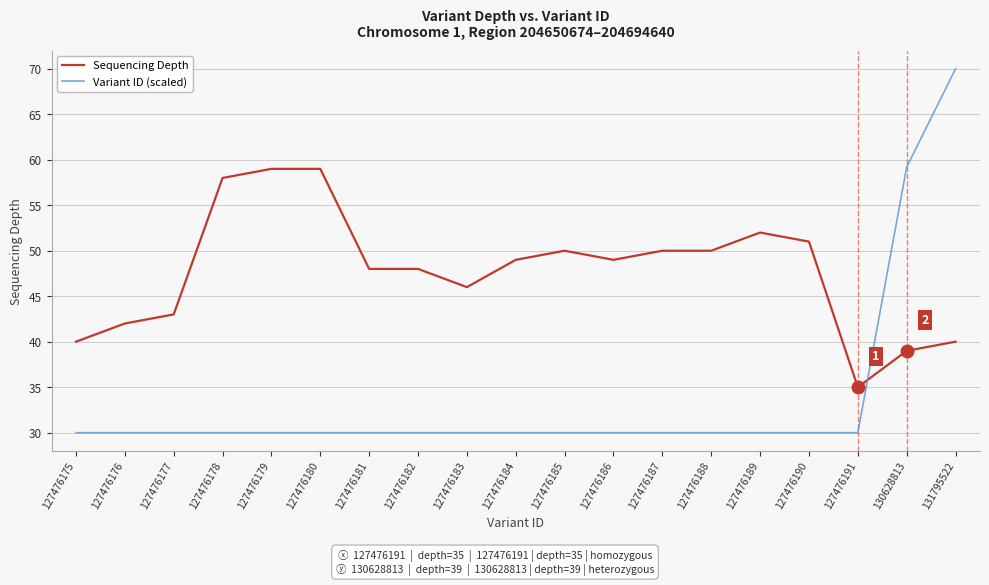

Where do Sequencing Depth and Variant ID (scaled) first cross each other?

127476191 and 130628813